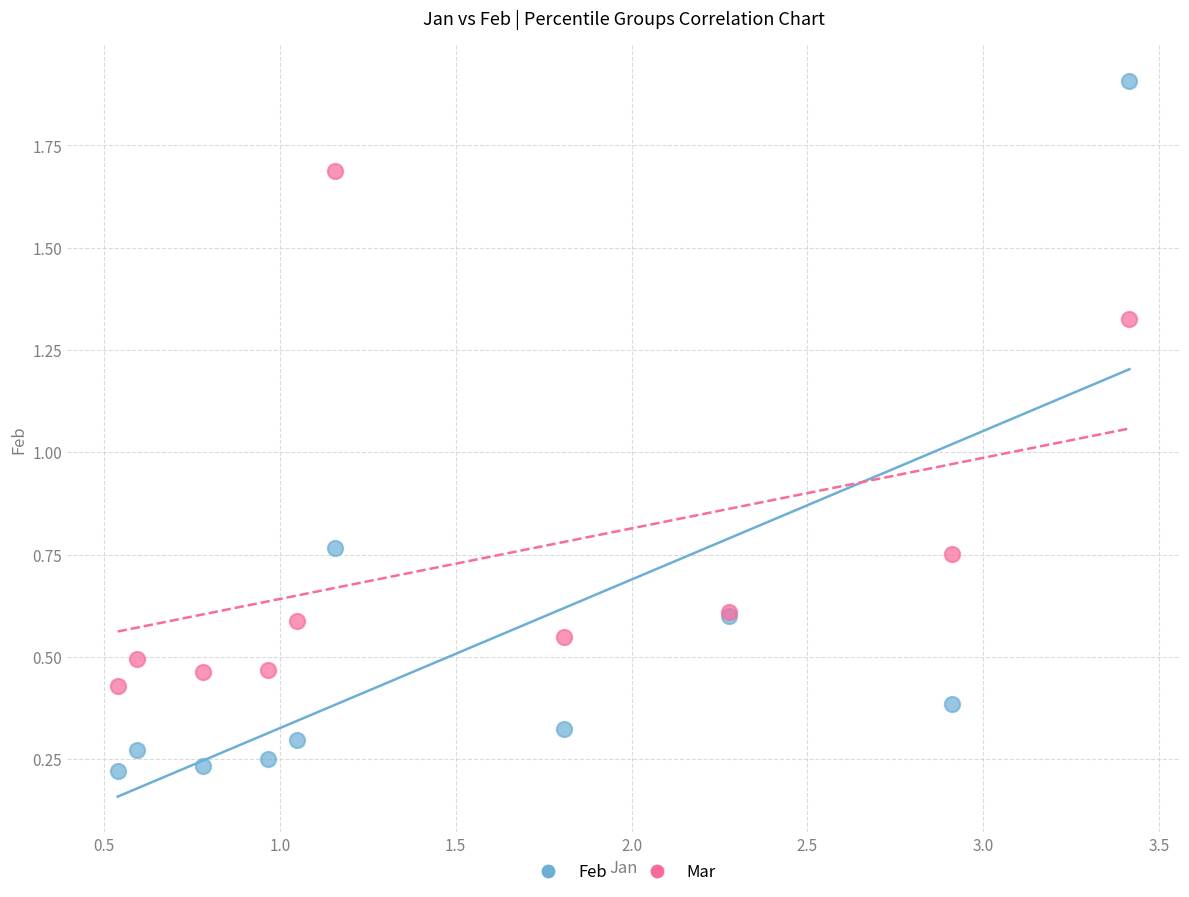

Which series contains the lowest Y value?

Feb